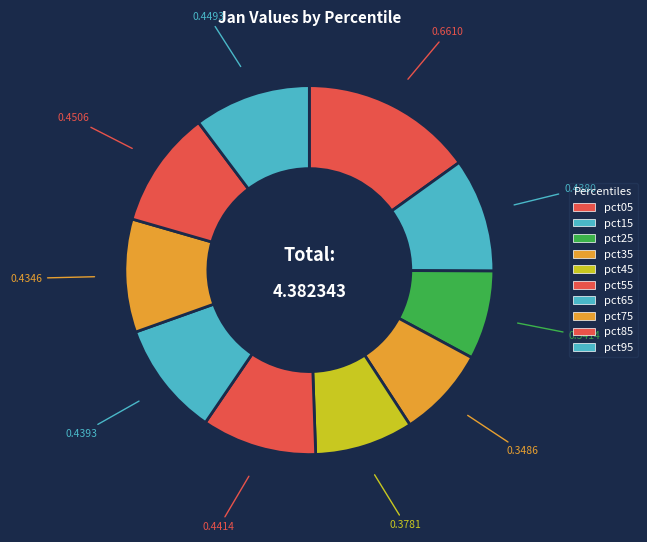

How many slices are in this pie chart?

10